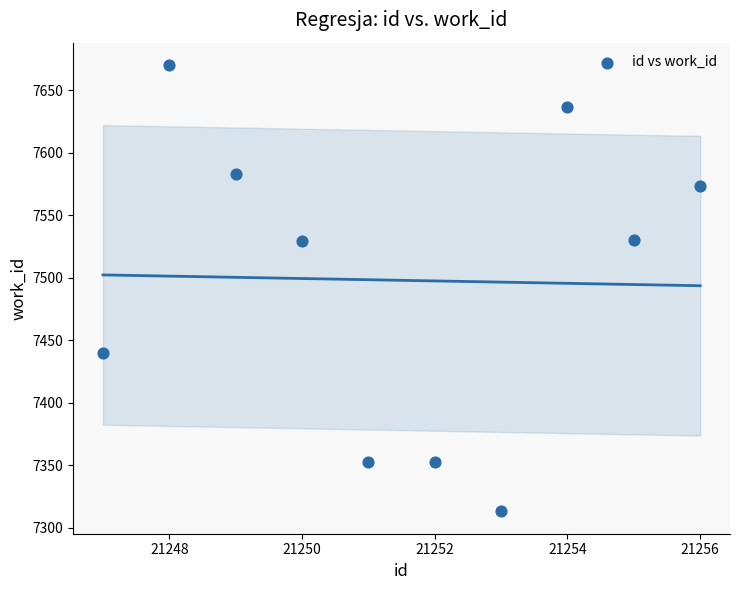

What is the average Y value?

7498.1